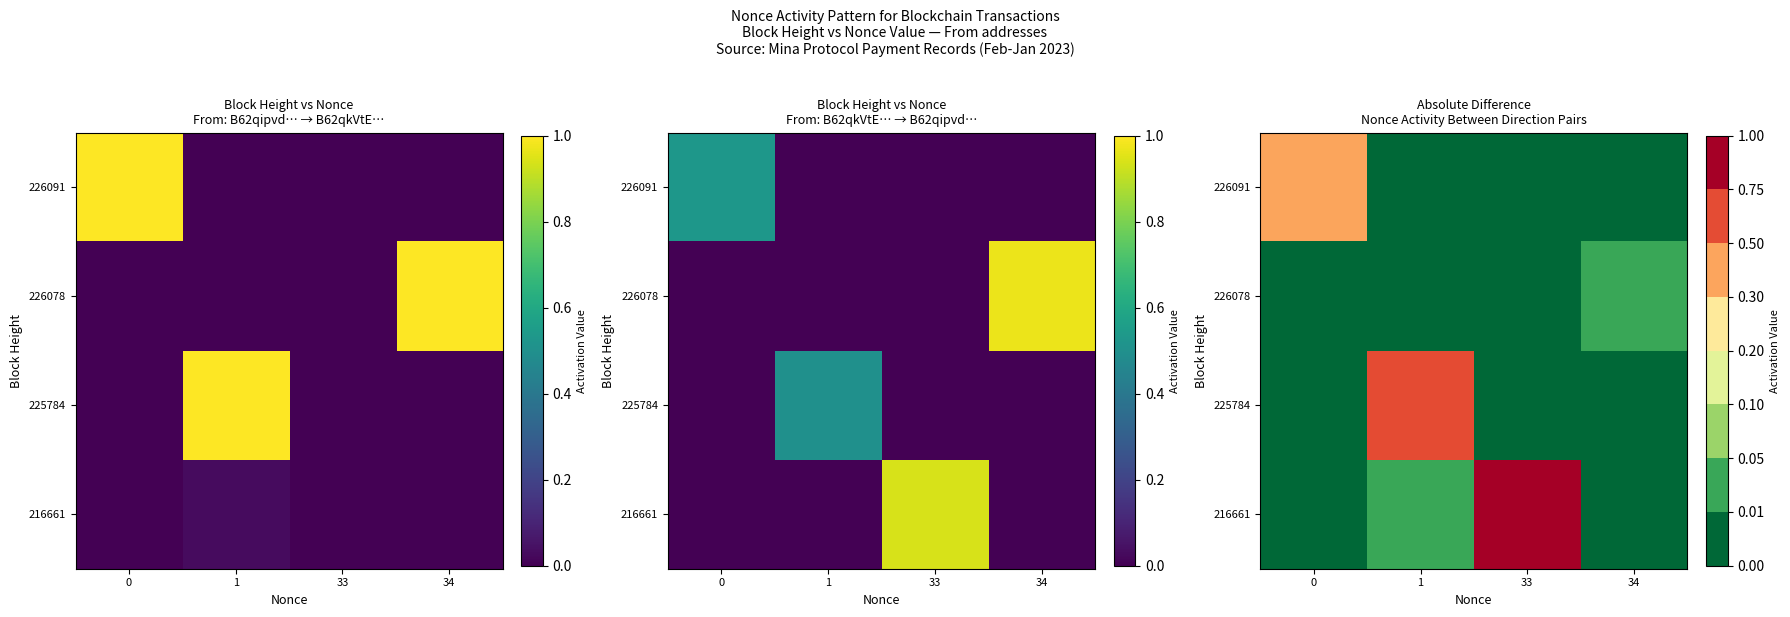

What is the maximum value shown in the chart?

0.9